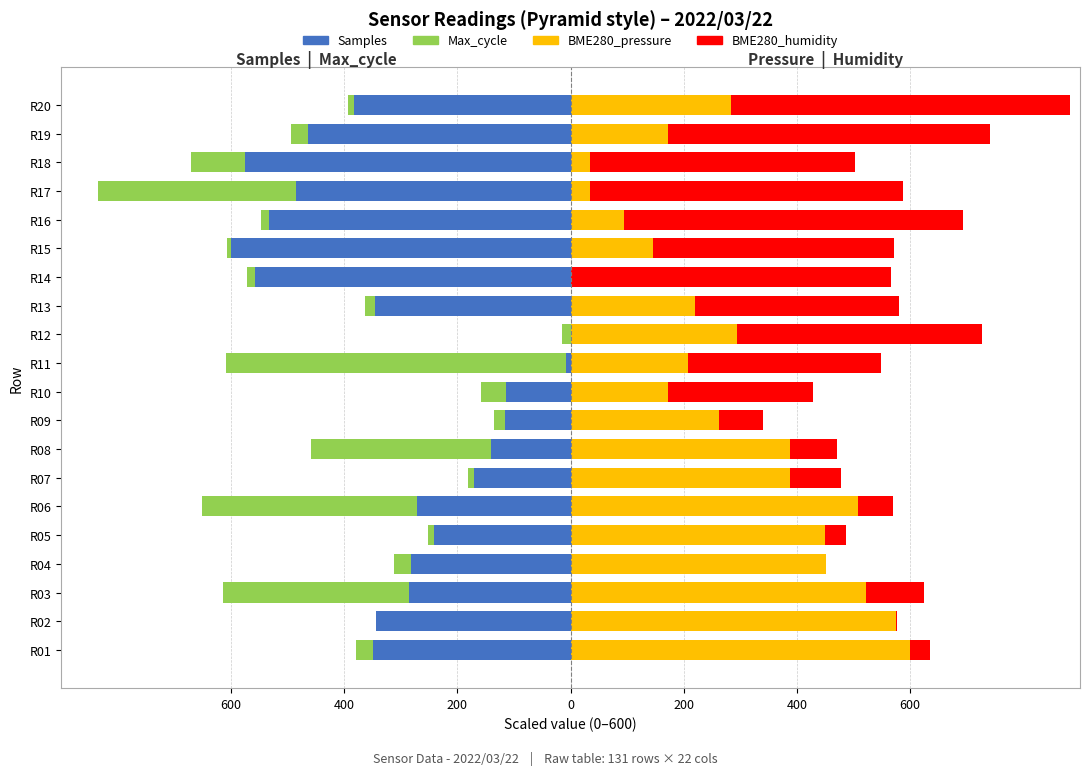

What is the sum of all Samples values?

-6264.9